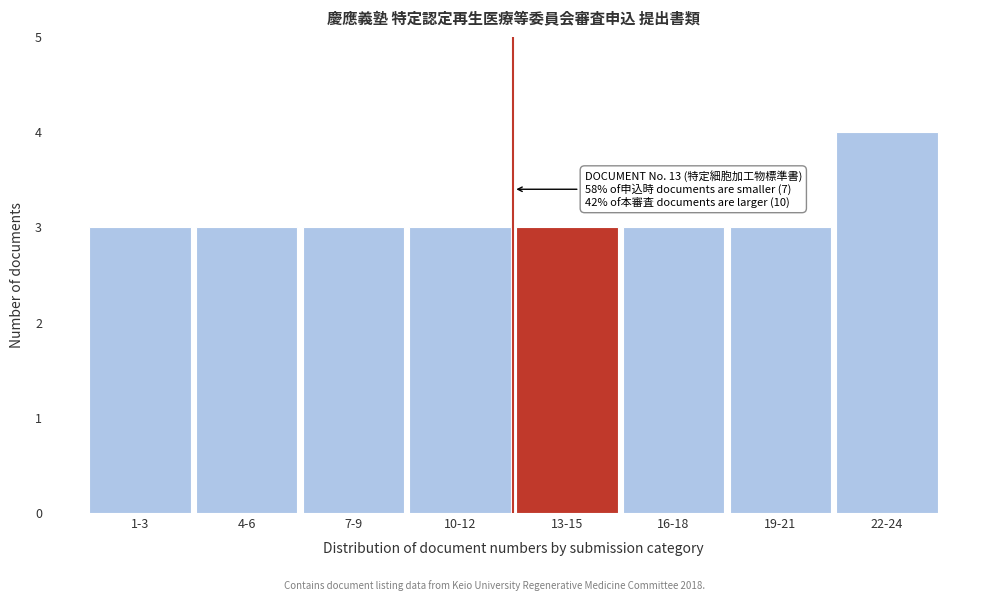

Reading left to right, what are all the values shown in this chart?

3	3	3	3	3	3	3	4